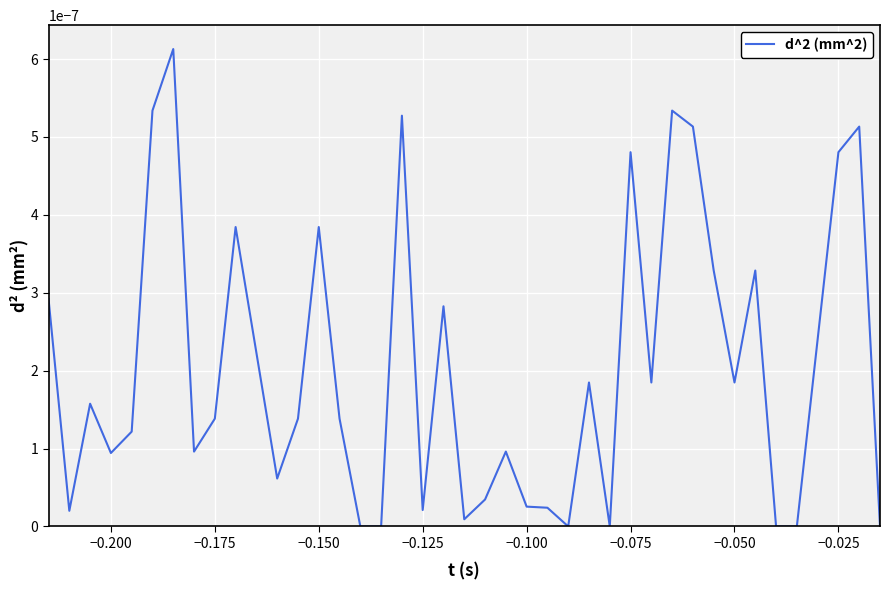

How many lines are shown in the chart?

1